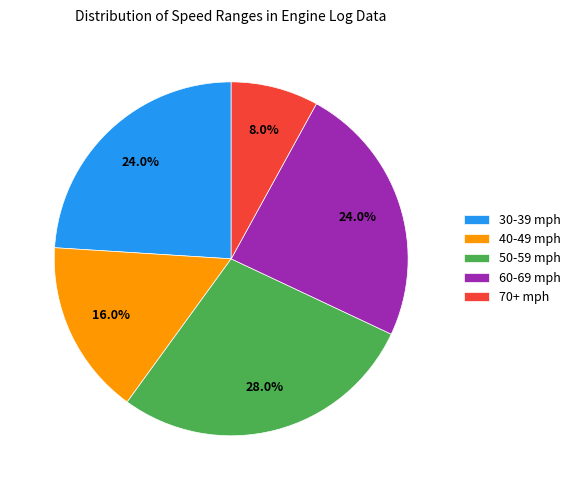

Which slice is the smallest?

70+ mph